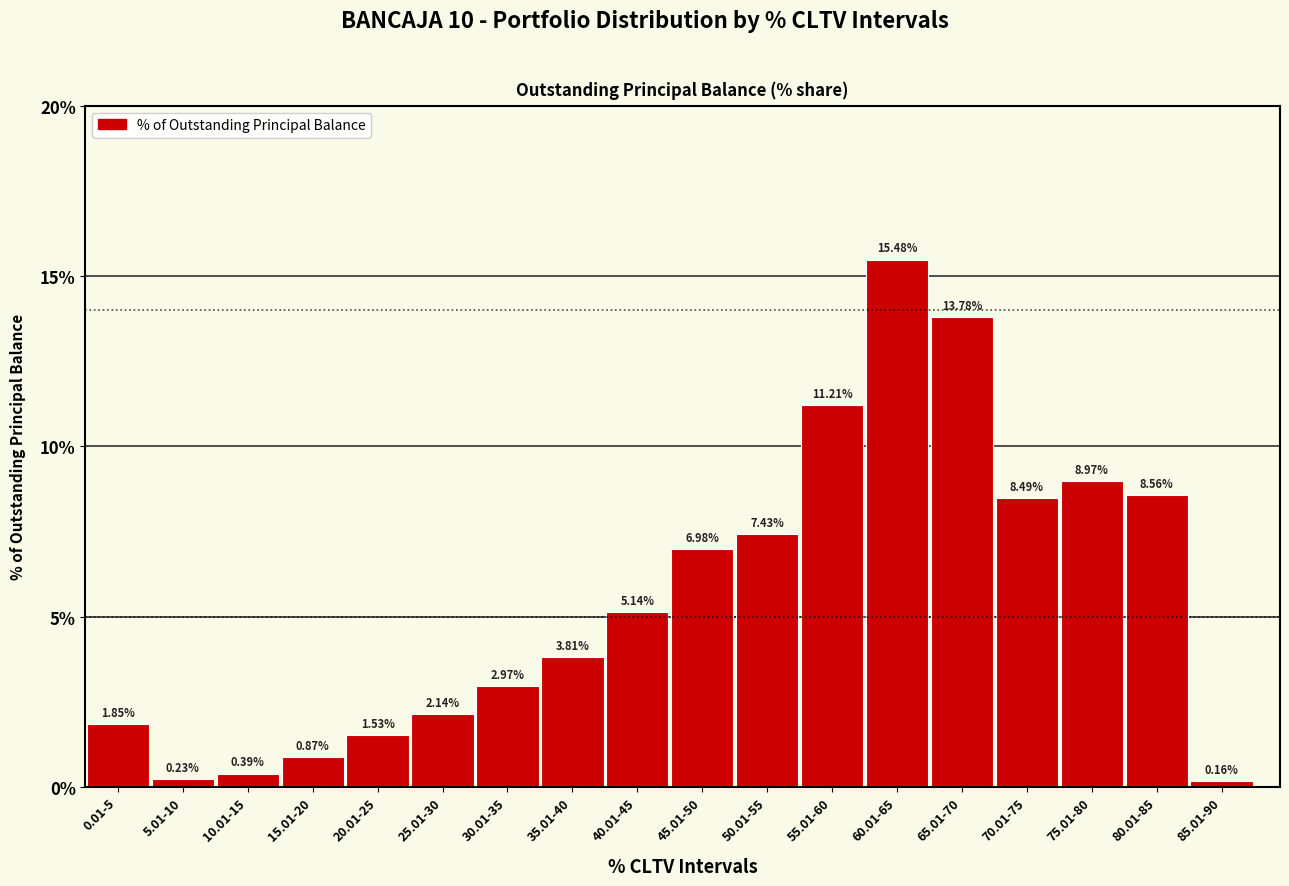

Between 75.01-80 and 60.01-65, which is larger?

60.01-65